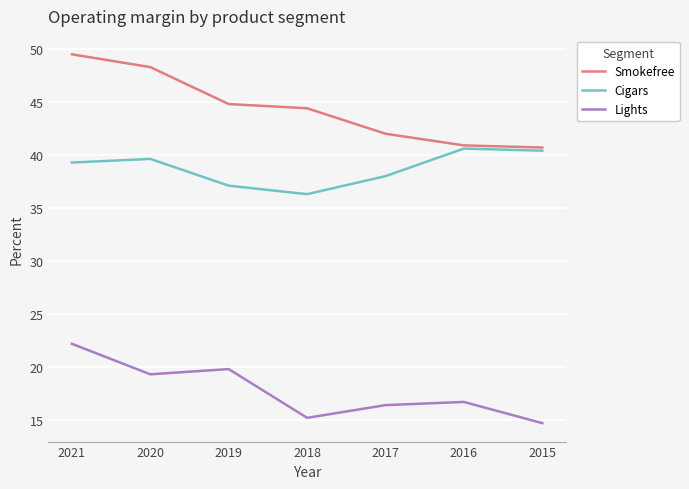

Reading left to right, extract all data points from this chart.

Smokefree: 49.5	48.3	44.8	44.4	42.0	40.9	40.7
Cigars: 39.3	39.6	37.1	36.3	38.0	40.6	40.4
Lights: 22.2	19.3	19.8	15.2	16.4	16.7	14.7